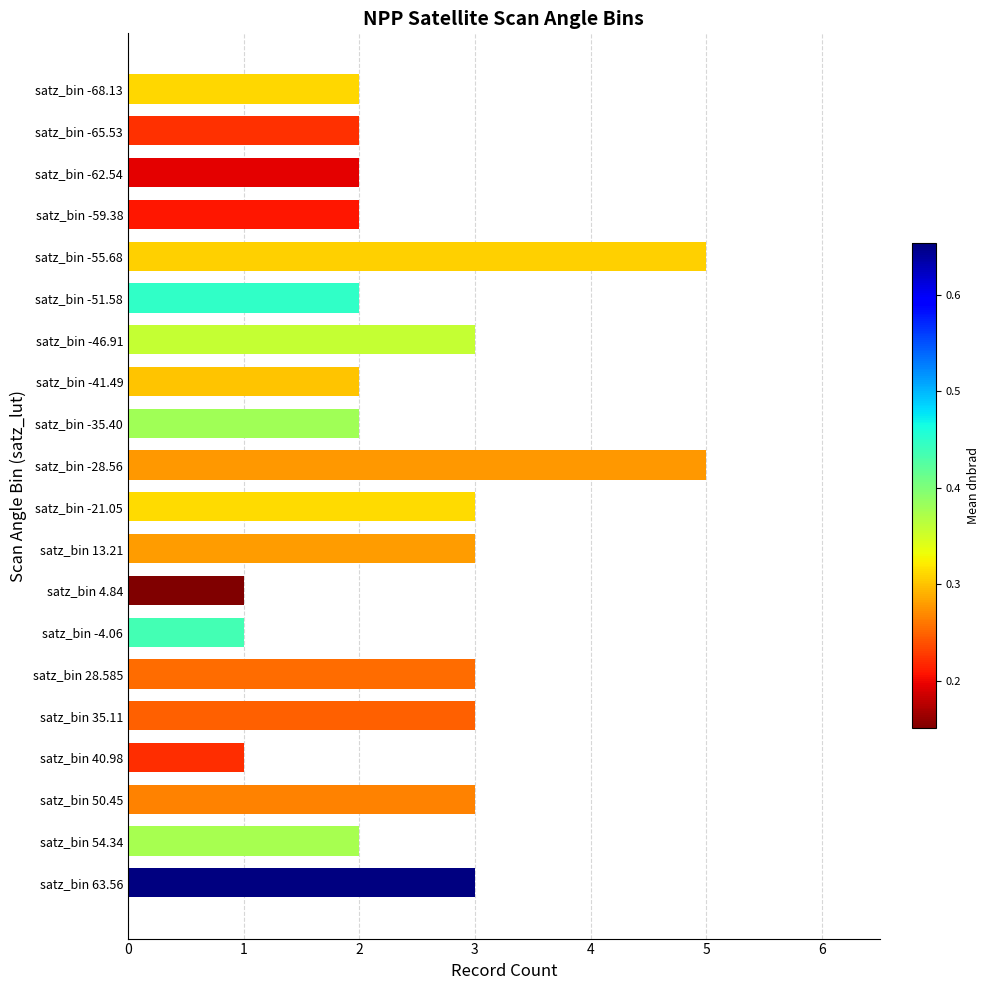

Reading bottom to top, transcribe all the data shown in this chart.

satz_bin 63.56=3	satz_bin 54.34=2	satz_bin 50.45=3	satz_bin 40.98=1	satz_bin 35.11=3	satz_bin 28.585=3	satz_bin -4.06=1	satz_bin 4.84=1	satz_bin 13.21=3	satz_bin -21.05=3	satz_bin -28.56=5	satz_bin -35.40=2	satz_bin -41.49=2	satz_bin -46.91=3	satz_bin -51.58=2	satz_bin -55.68=5	satz_bin -59.38=2	satz_bin -62.54=2	satz_bin -65.53=2	satz_bin -68.13=2